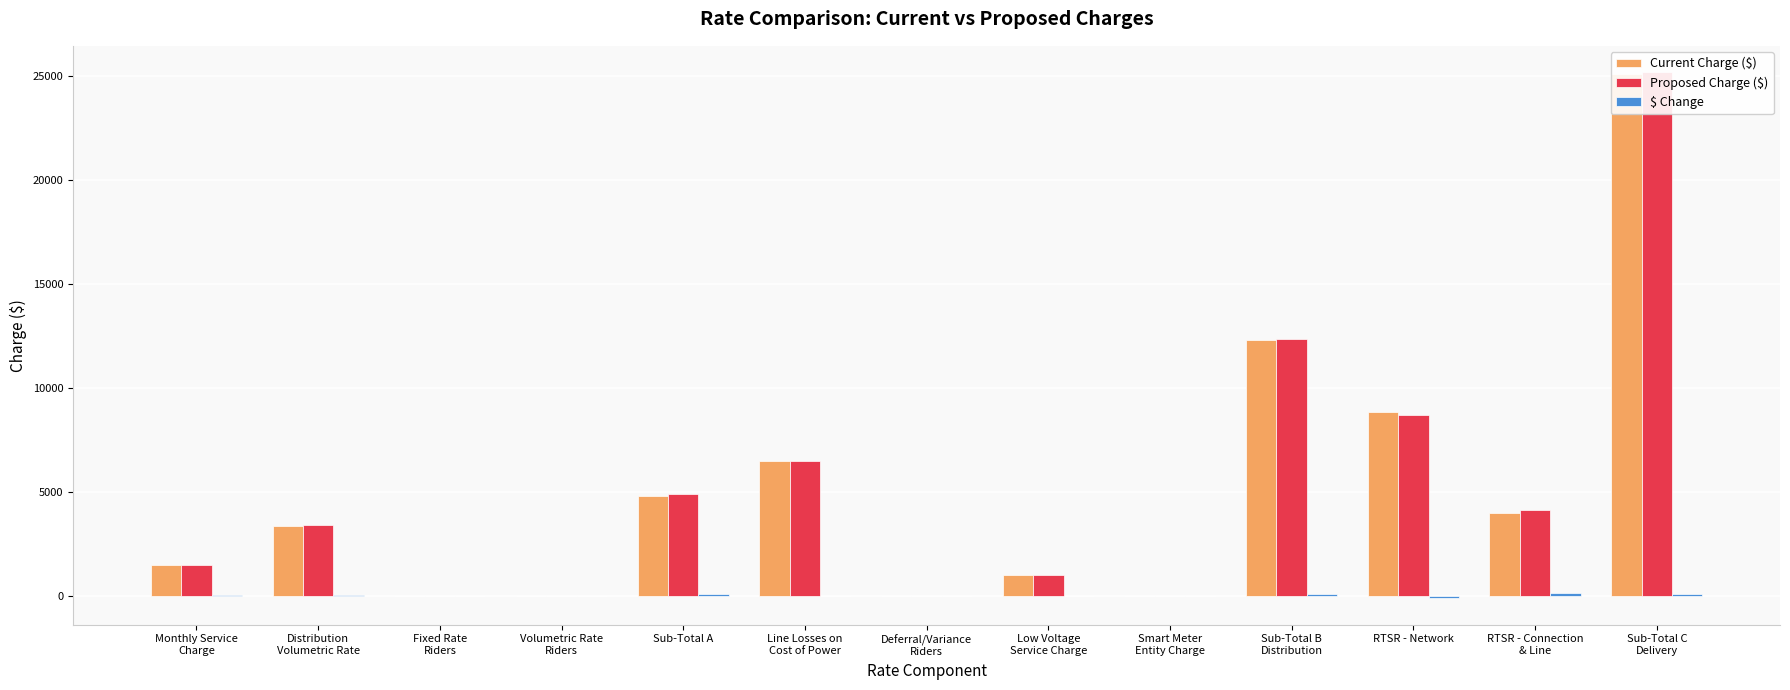

What is the maximum value shown in the chart?

25199.7